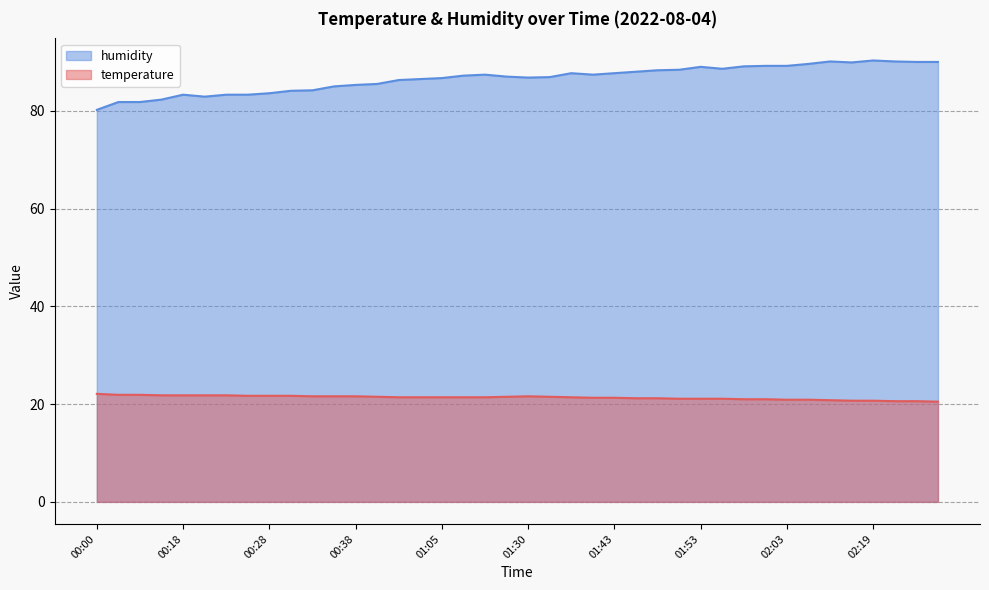

Reading right to left, list all the values displayed in this chart.

temperature: 02:27=20.5	02:24=20.6	02:22=20.6	02:19=20.7	02:16=20.7	02:11=20.8	02:05=20.9	02:03=20.9	02:00=21.0	01:58=21.0	01:55=21.1	01:53=21.1	01:50=21.1	01:48=21.2	01:45=21.2	01:43=21.3	01:40=21.3	01:35=21.4	01:33=21.5	01:30=21.6	01:16=21.5	01:11=21.4	01:08=21.4	01:05=21.4	00:54=21.4	00:51=21.4	00:43=21.5	00:38=21.6	00:35=21.6	00:33=21.6	00:30=21.7	00:28=21.7	00:25=21.7	00:23=21.8	00:20=21.8	00:18=21.8	00:15=21.8	00:13=21.9	00:10=21.9	00:00=22.1
humidity: 02:27=90.0	02:24=90.0	02:22=90.1	02:19=90.3	02:16=89.9	02:11=90.1	02:05=89.6	02:03=89.2	02:00=89.2	01:58=89.1	01:55=88.6	01:53=89.0	01:50=88.4	01:48=88.3	01:45=88.0	01:43=87.7	01:40=87.4	01:35=87.7	01:33=86.9	01:30=86.8	01:16=87.0	01:11=87.4	01:08=87.2	01:05=86.7	00:54=86.5	00:51=86.3	00:43=85.5	00:38=85.3	00:35=85.0	00:33=84.2	00:30=84.1	00:28=83.6	00:25=83.3	00:23=83.3	00:20=82.9	00:18=83.3	00:15=82.3	00:13=81.8	00:10=81.8	00:00=80.2